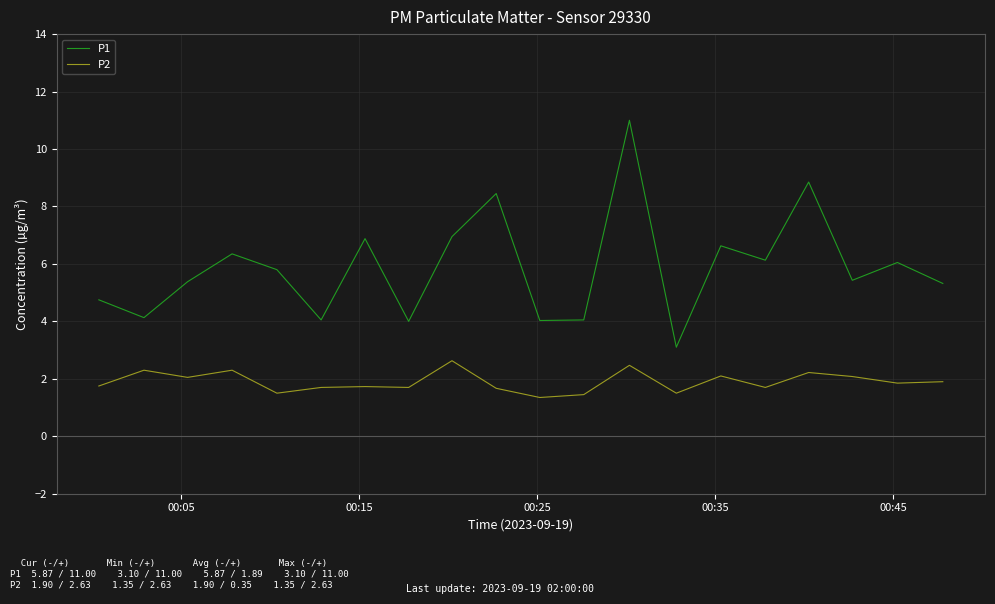

What is the difference between the maximum and minimum values in the P2 series?

1.3